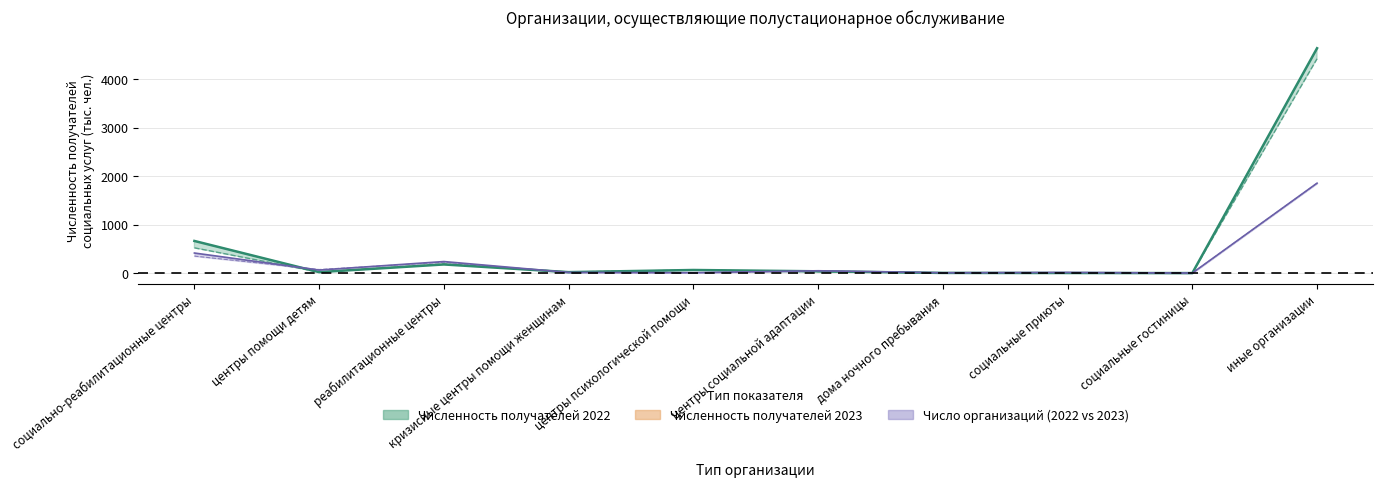

What is the difference between the maximum and second lowest values in the Численность получателей 2023 series?

4414.2